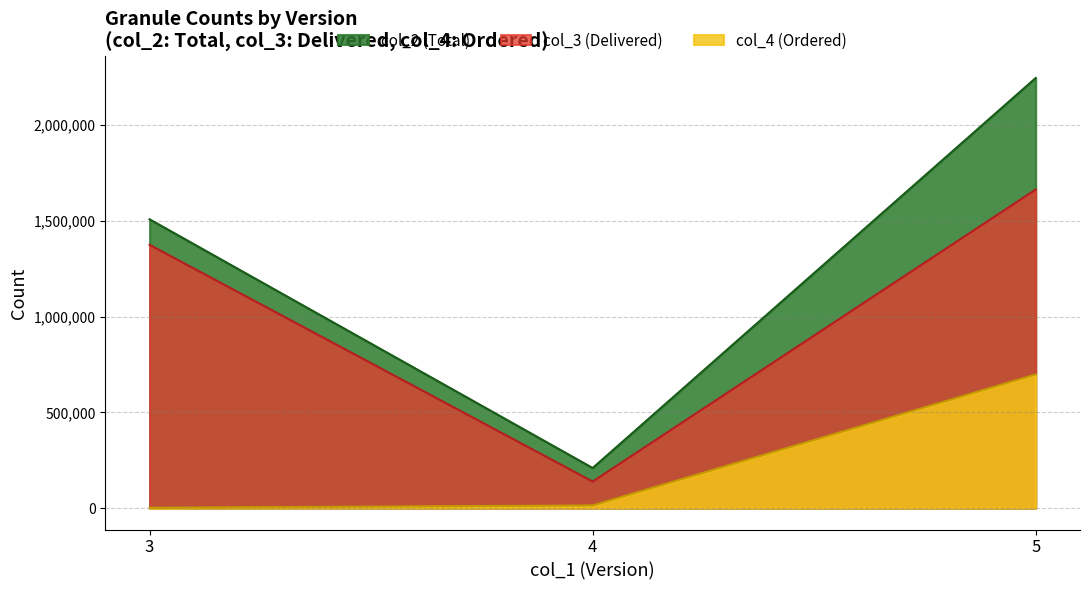

Reading left to right, transcribe all the data shown in this chart.

col_2 (Total): 1508515	209006	2247049
col_3 (Delivered): 1375203	138323	1664291
col_4 (Ordered): 1083	13356	697687